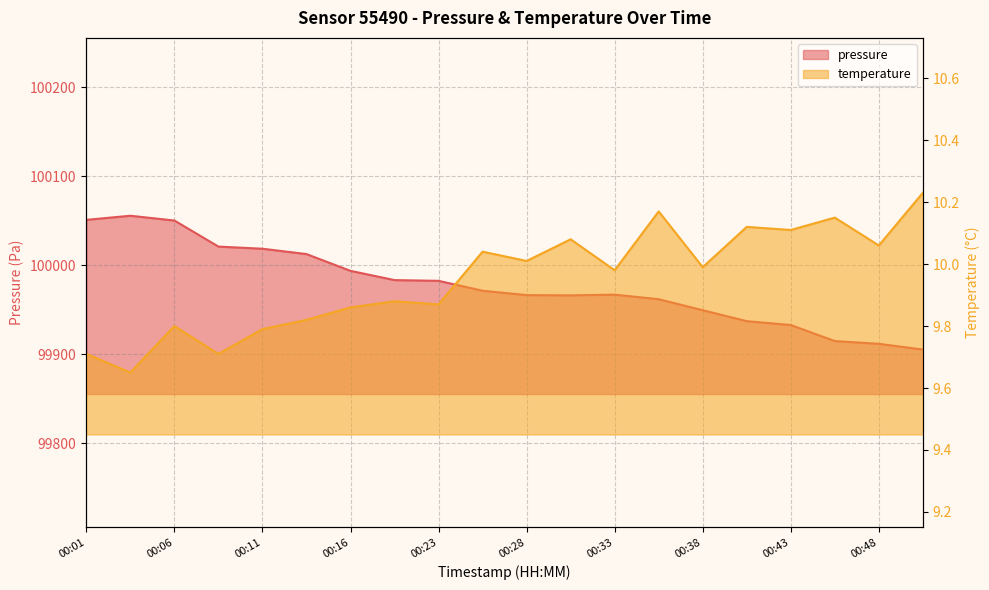

Reading left to right, transcribe all the data shown in this chart.

pressure: 00:01=100051.1	00:04=100055.8	00:06=100050.4	00:08=100021.1	00:11=100018.7	00:13=100012.6	00:16=99993.8	00:21=99983.4	00:23=99982.6	00:26=99971.4	00:28=99966.5	00:31=99966.2	00:33=99967.0	00:36=99961.9	00:38=99949.5	00:41=99937.2	00:43=99932.9	00:46=99914.8	00:48=99911.8	00:51=99905.2
temperature: 00:01=9.7	00:04=9.7	00:06=9.8	00:08=9.7	00:11=9.8	00:13=9.8	00:16=9.9	00:21=9.9	00:23=9.9	00:26=10.0	00:28=10.0	00:31=10.1	00:33=10.0	00:36=10.2	00:38=10.0	00:41=10.1	00:43=10.1	00:46=10.2	00:48=10.1	00:51=10.2